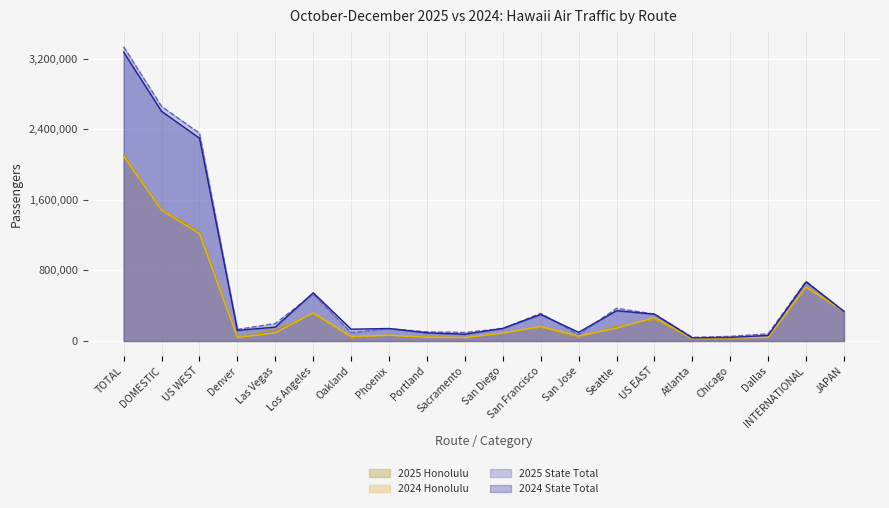

Rank the series by their maximum value, from lowest to highest.

2024 Honolulu, 2025 Honolulu, 2024 State Total, 2025 State Total